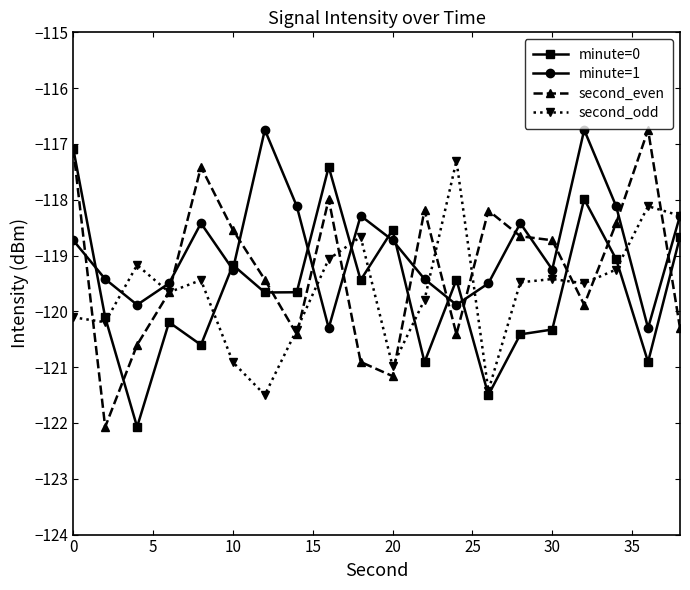

What is the value of the second_odd point at the 4th from the left?

-119.7